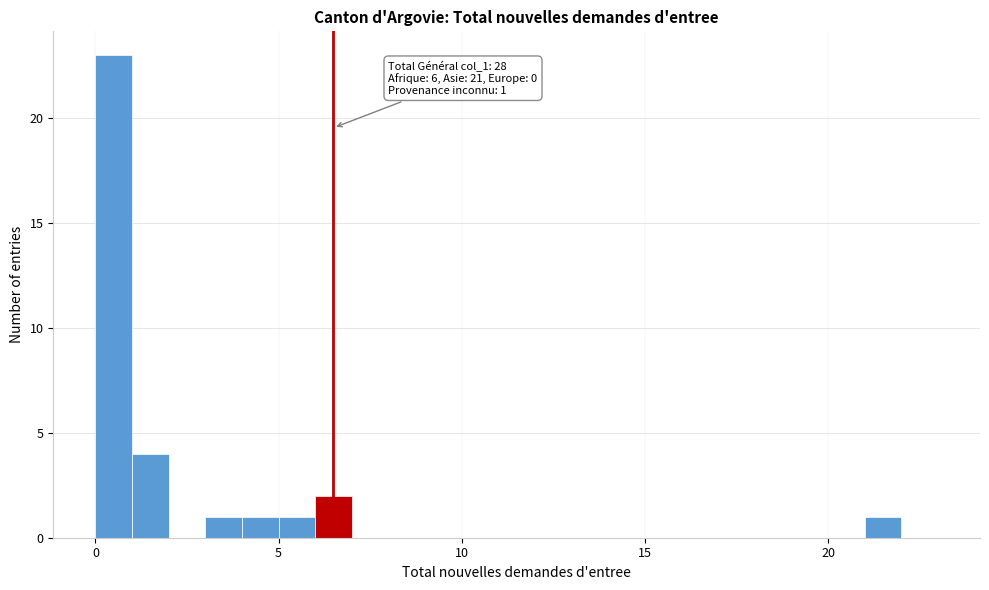

Read against the x-axis, roughly where is the centre of the tallest bar?

0.5